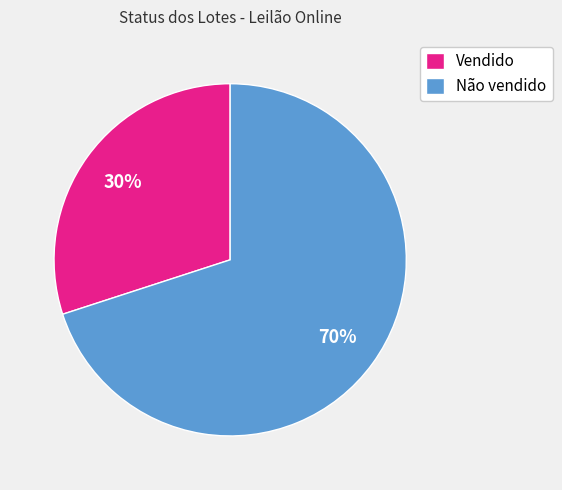

Count the number of slices in the pie.

2